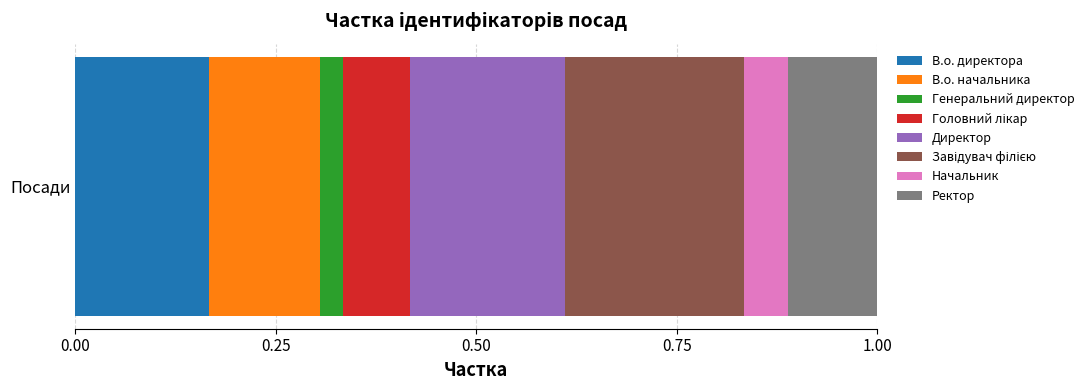

How many series are shown in this chart?

8